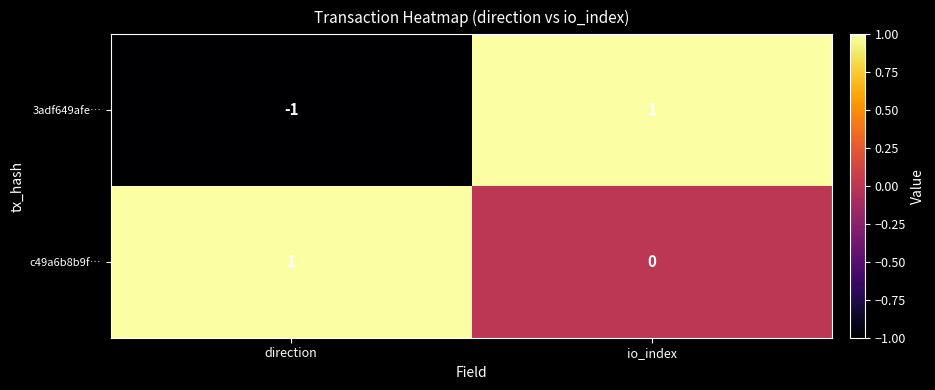

How many categories are shown in the chart?

2